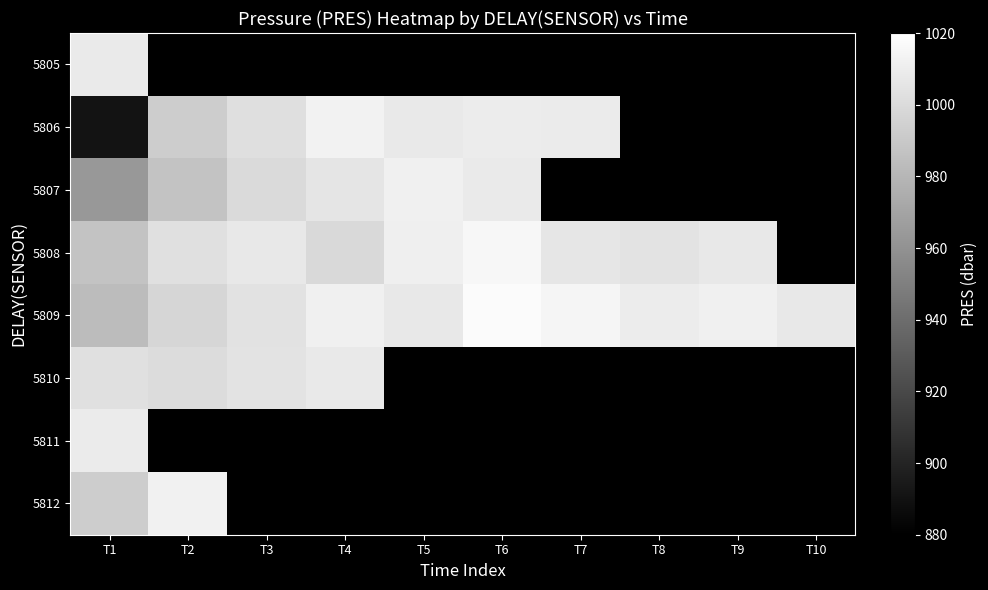

What is the maximum value shown in the chart?

1017.4